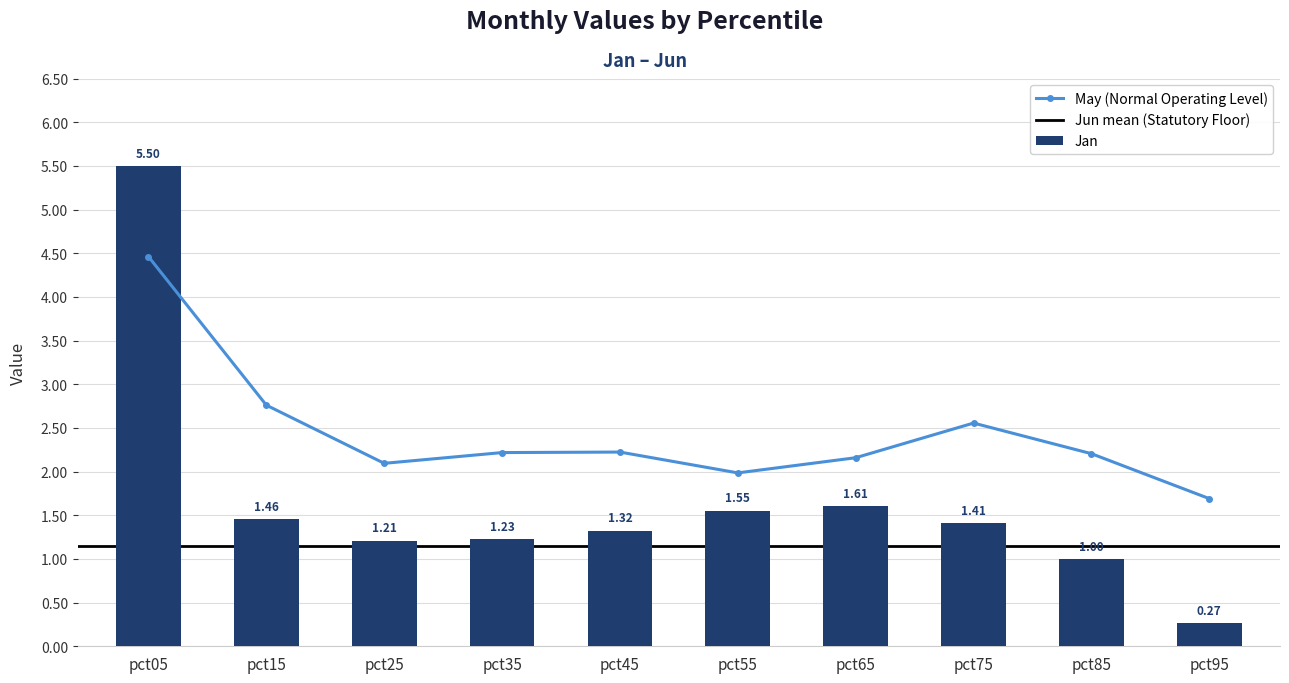

What is the sum of the Jan values at pct55 and pct25?

2.8